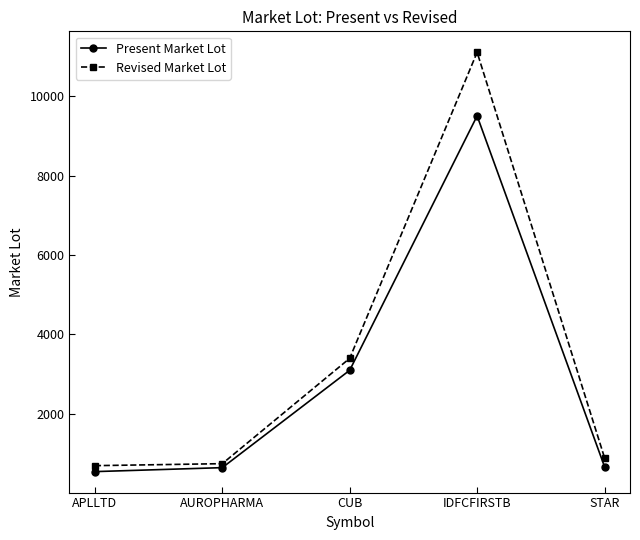

What is the label of the 2nd point from the left?

AUROPHARMA